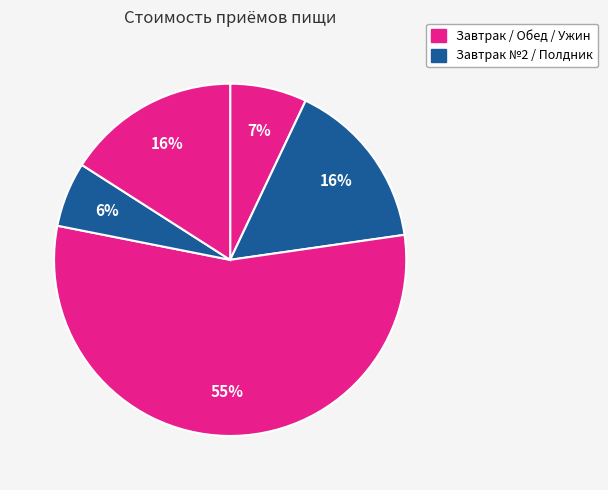

Which slice is the largest?

Обед